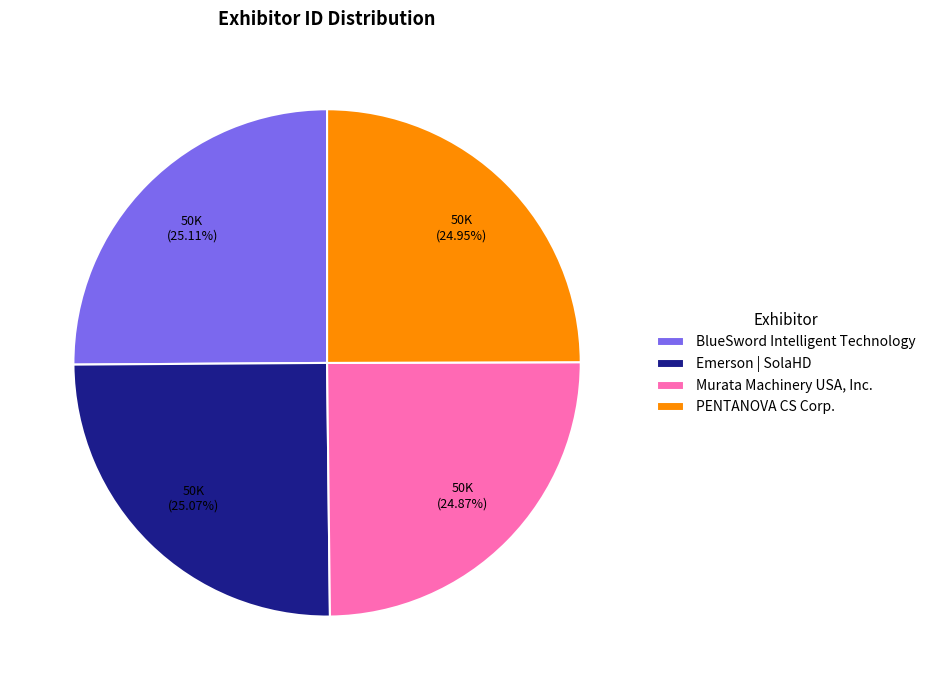

What percentage do BlueSword Intelligent Technology and Murata Machinery USA, Inc. together represent?

50.0%